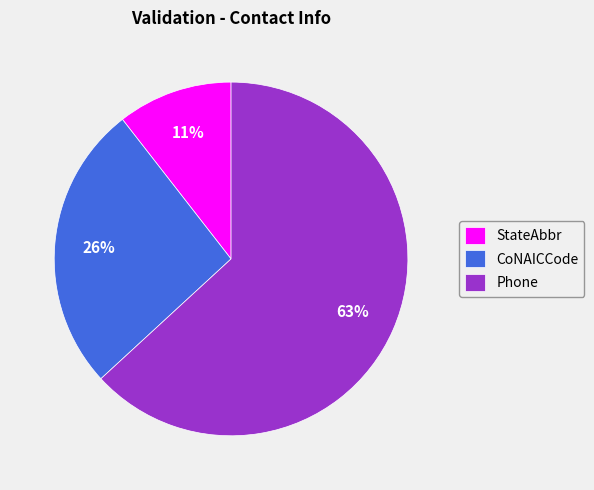

True or false: CoNAICCode accounts for 15% of the total.

False